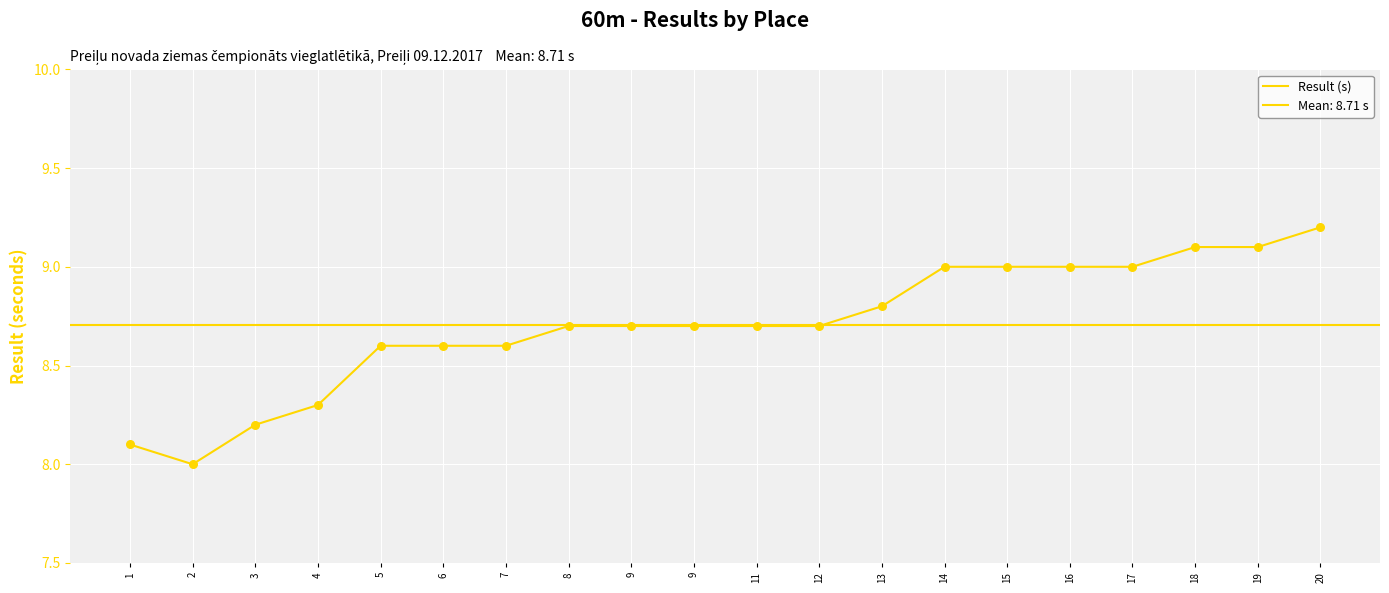

Approximately how many times larger is the value at 13 compared to 6?

1.0